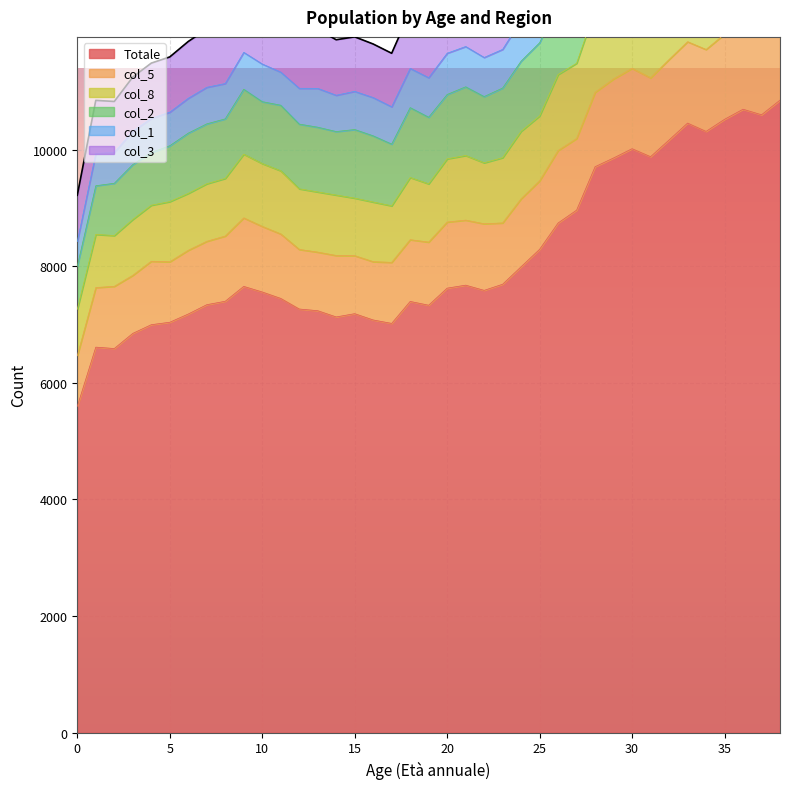

What is the value of the Totale point at the 2nd from the left?

6613